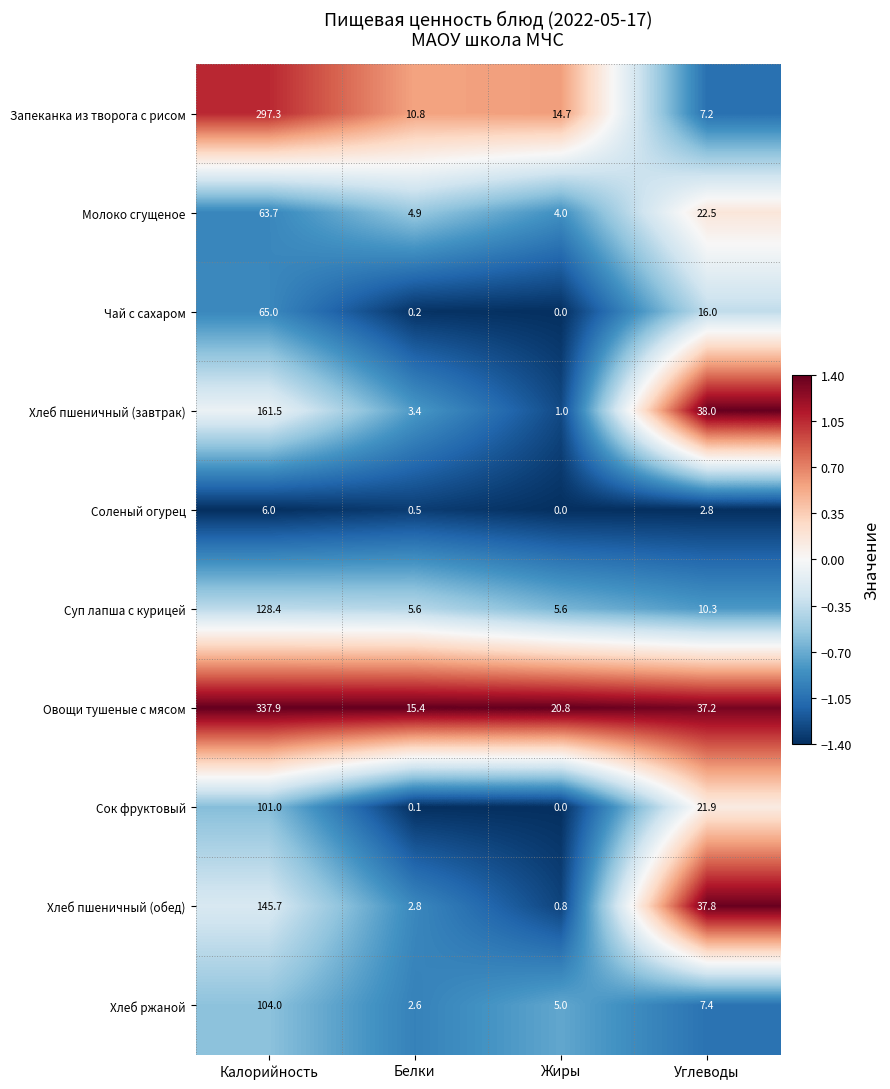

At Белки, list the series in order from smallest to largest.

Сок фруктовый, Чай с сахаром, Соленый огурец, Хлеб ржаной, Хлеб пшеничный (обед), Хлеб пшеничный (завтрак), Молоко сгущеное, Суп лапша с курицей, Запеканка из творога с рисом, Овощи тушеные с мясом